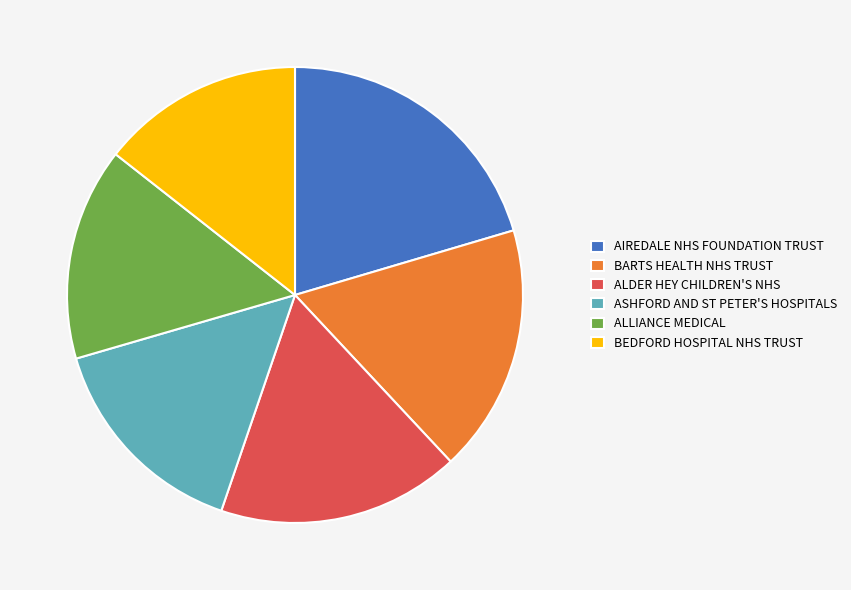

Is there a majority slice in this chart?

No